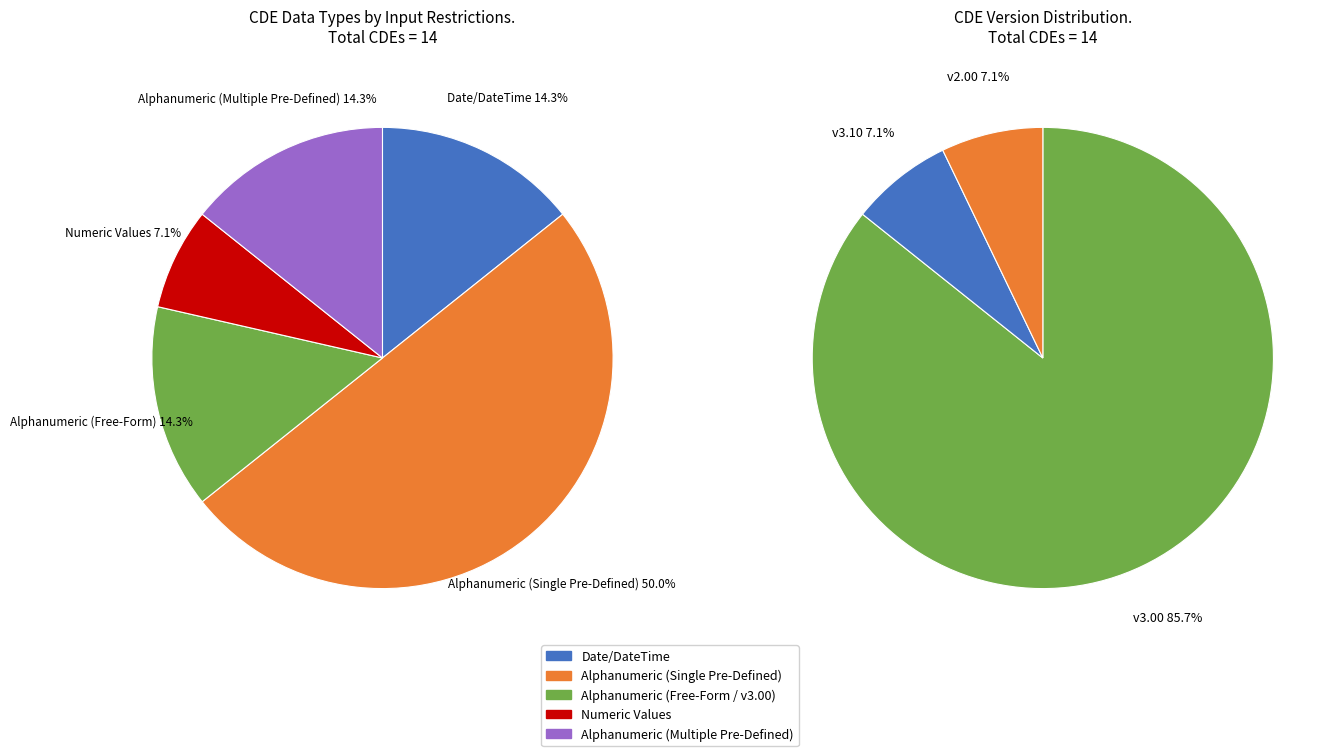

To the nearest percent, what is the combined percentage of Alphanumeric (Single Pre-Defined) and Date or Date & Time?

64%